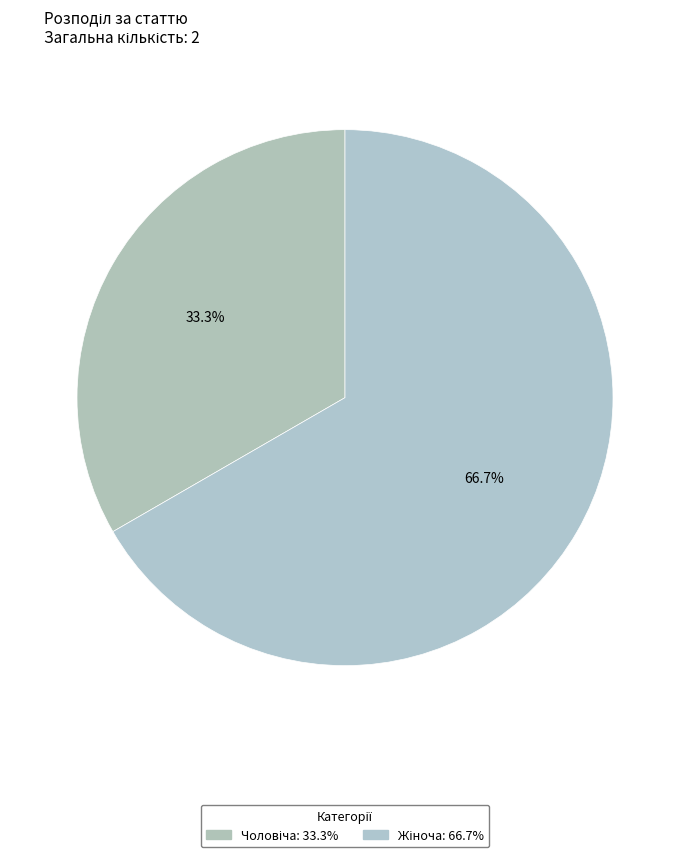

Which slice is the largest?

Жіноча